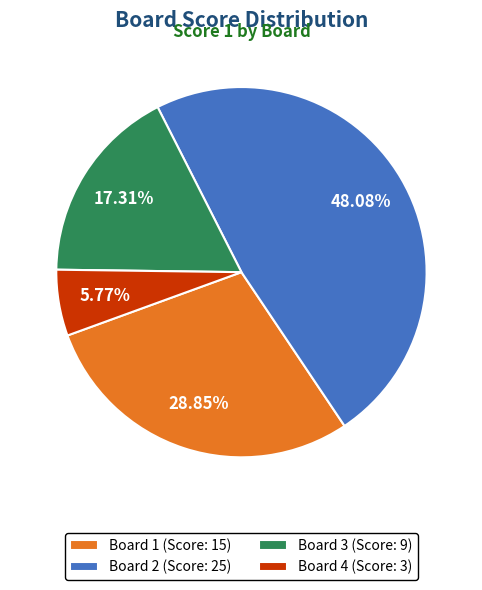

What percentage do Board 1 and Board 2 together represent?

76.9%